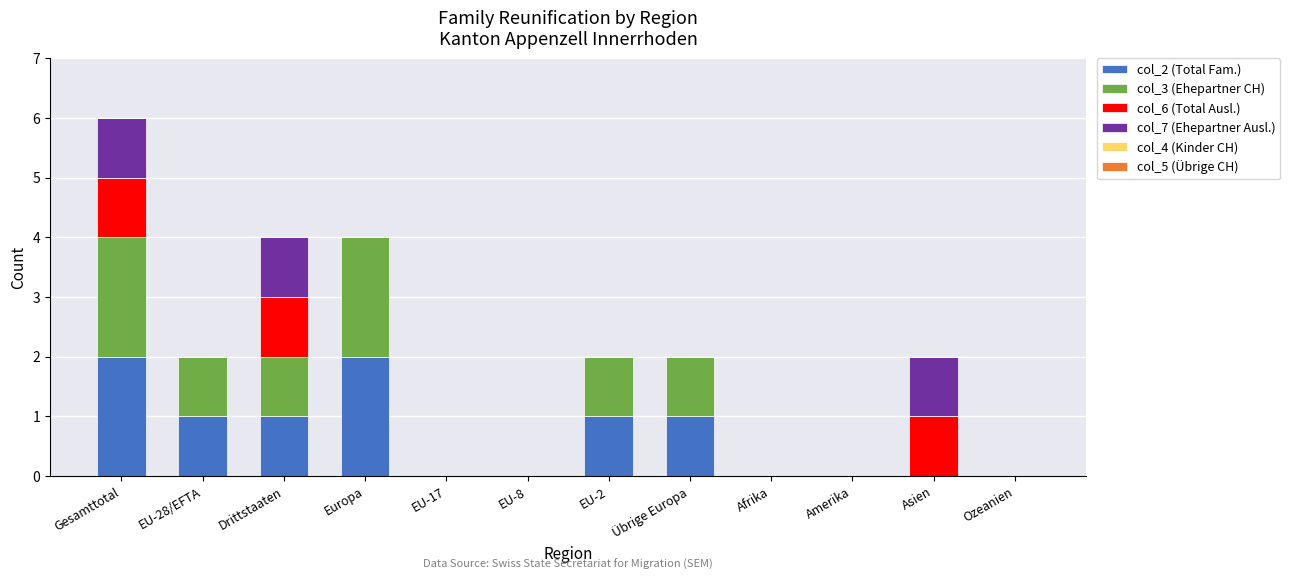

At which category is the sum across all series the highest?

Gesamttotal